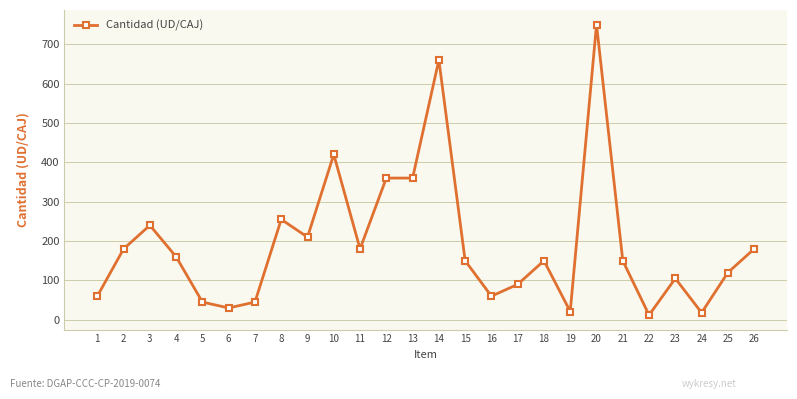

Where does the data first go above 150?

2